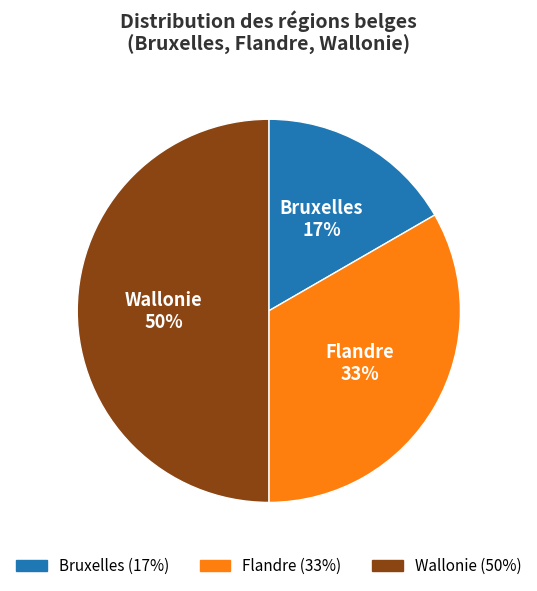

True or false: Flandre accounts for 22% of the total.

False